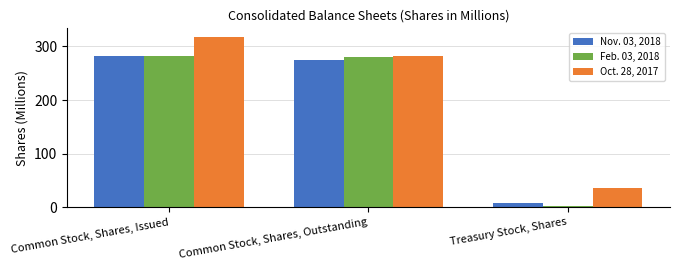

How many groups of bars are there?

3